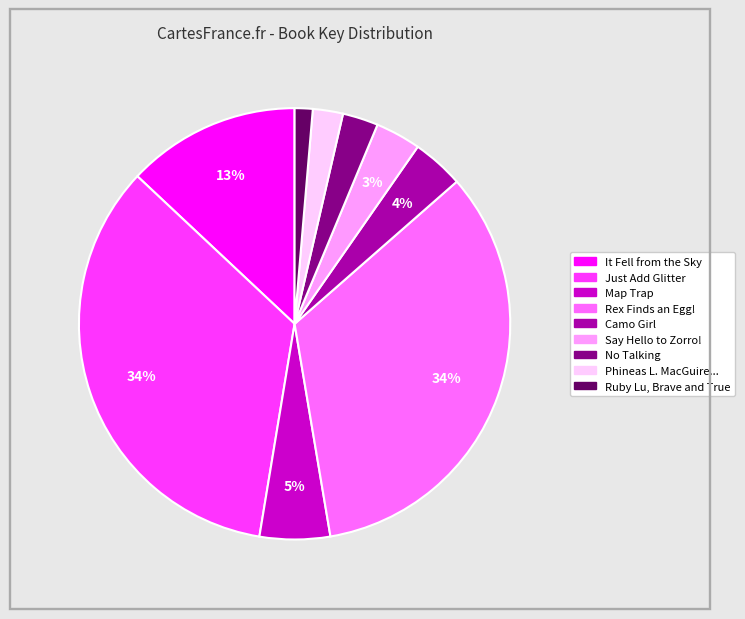

Is there any slice that represents more than half of the pie?

No